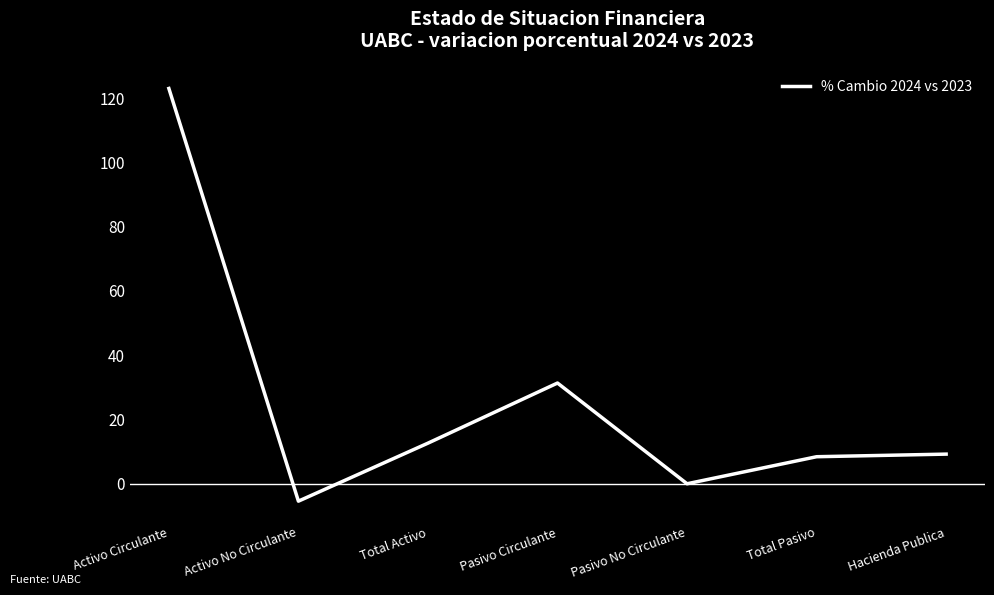

At which category does the chart reach its peak across all series?

Activo Circulante